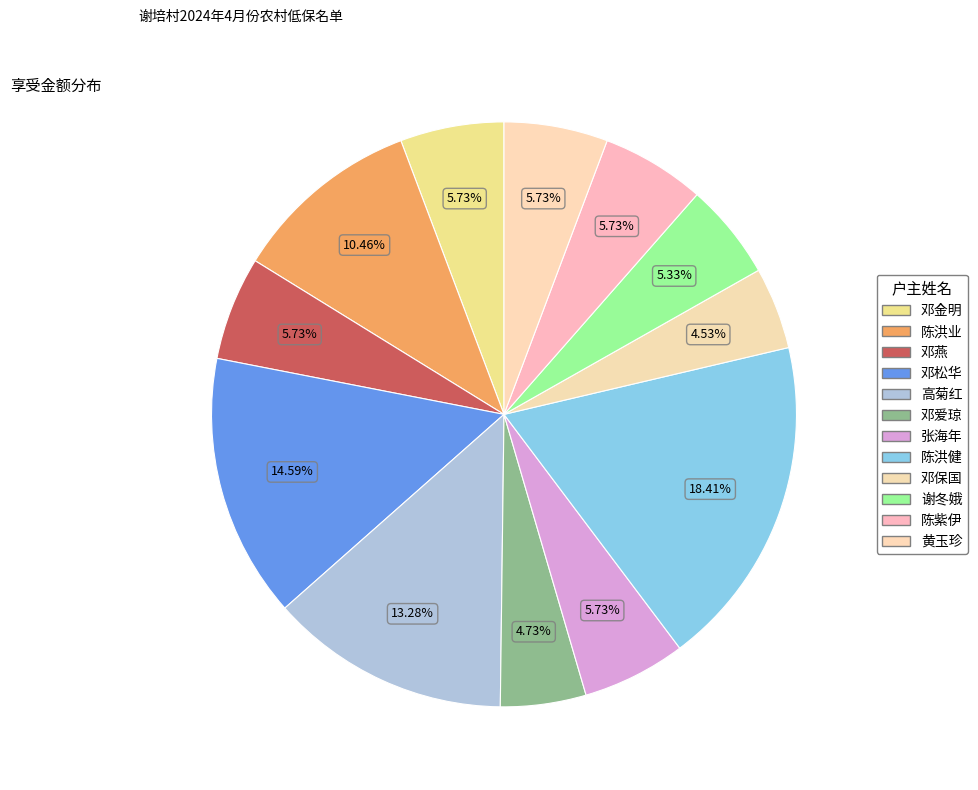

To the nearest percent, what portion does 邓松华 represent?

15%